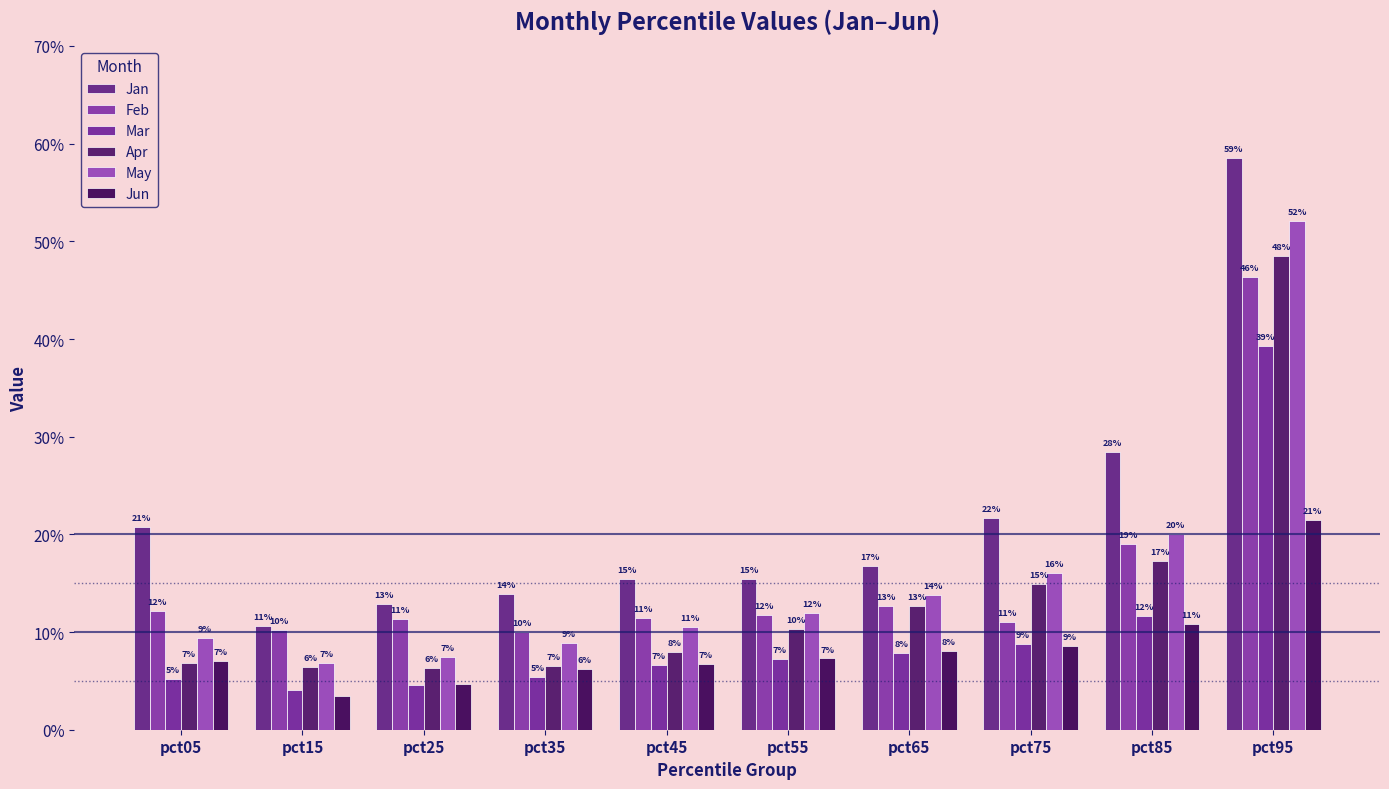

At which category is the sum across all series the highest?

pct95